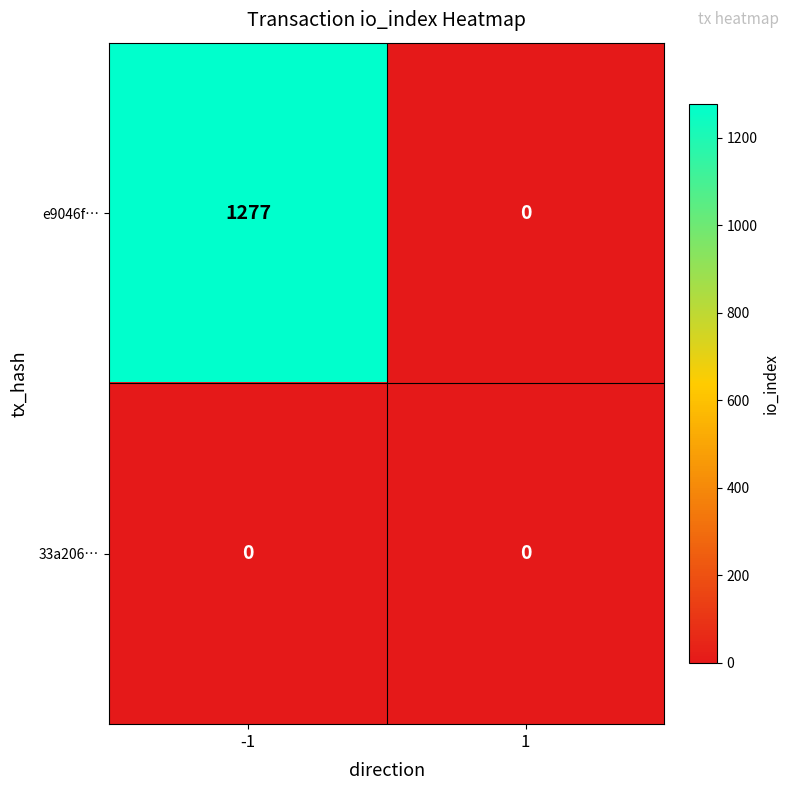

What is the total value across all series at -1?

1277